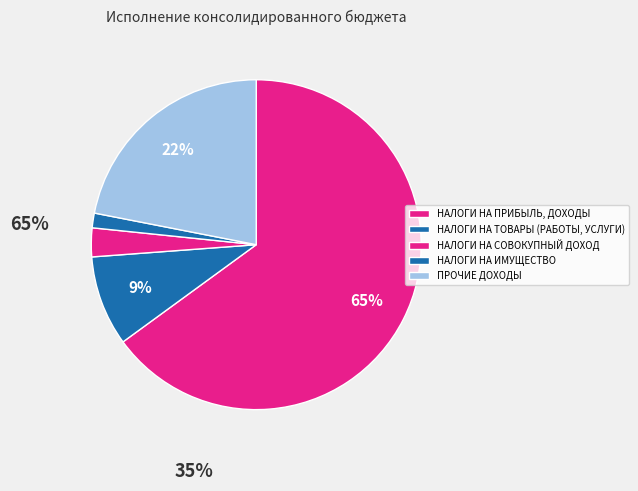

Count the number of slices in the pie.

5